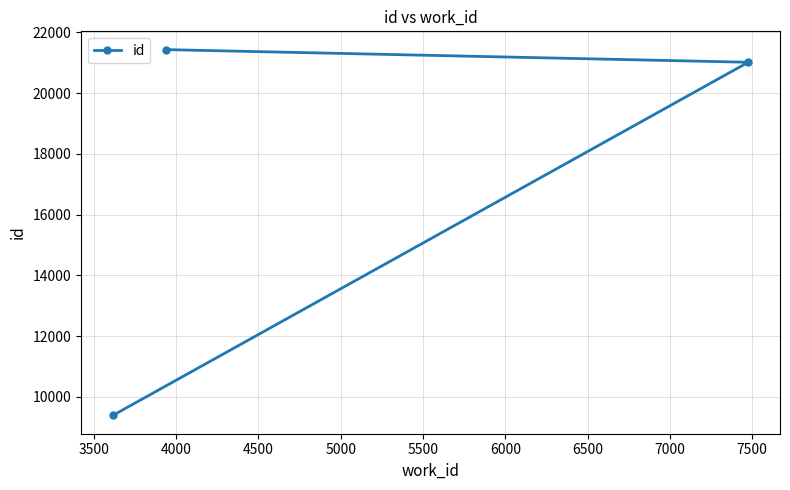

What is the value of the 1st point from the left?

9388